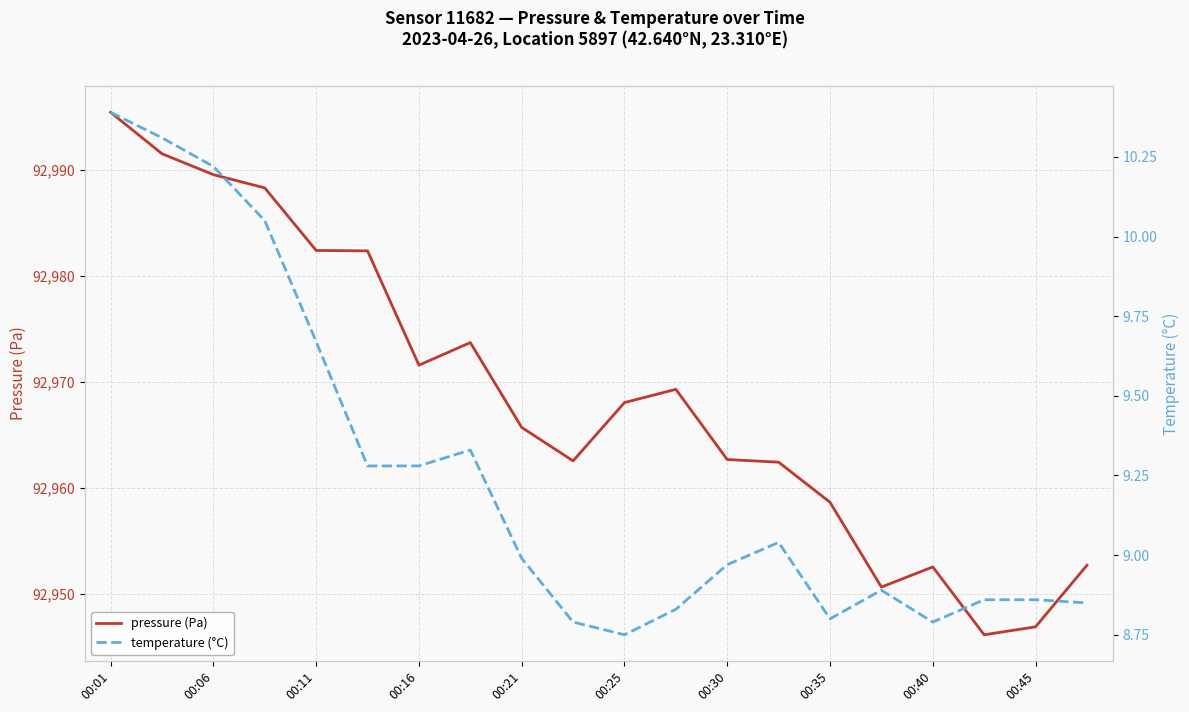

What is the minimum value for pressure (Pa)?

92946.1